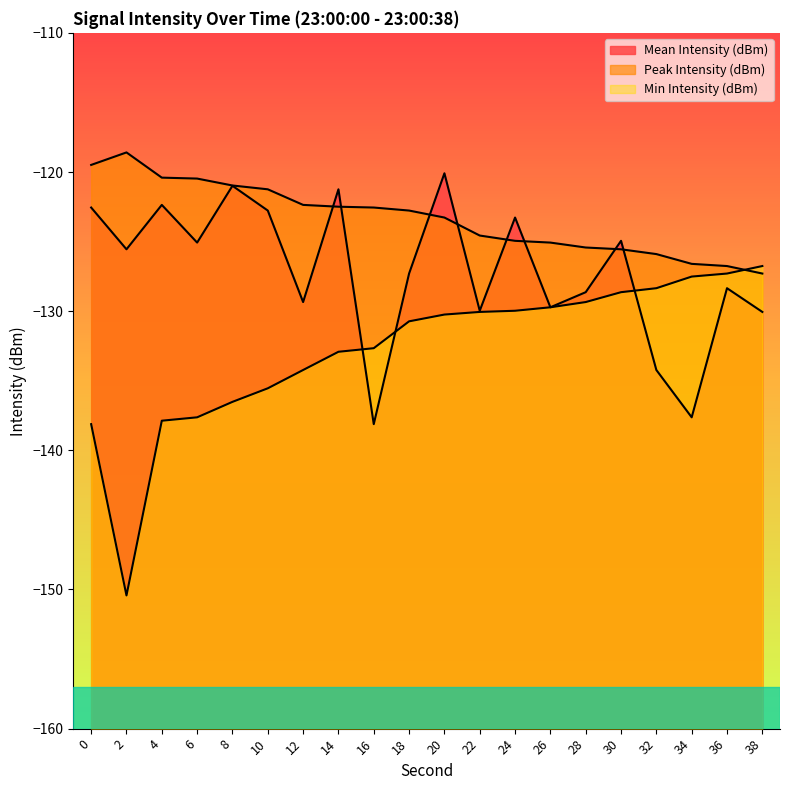

What is the lowest value of the Min Intensity (dBm) series?

-150.4